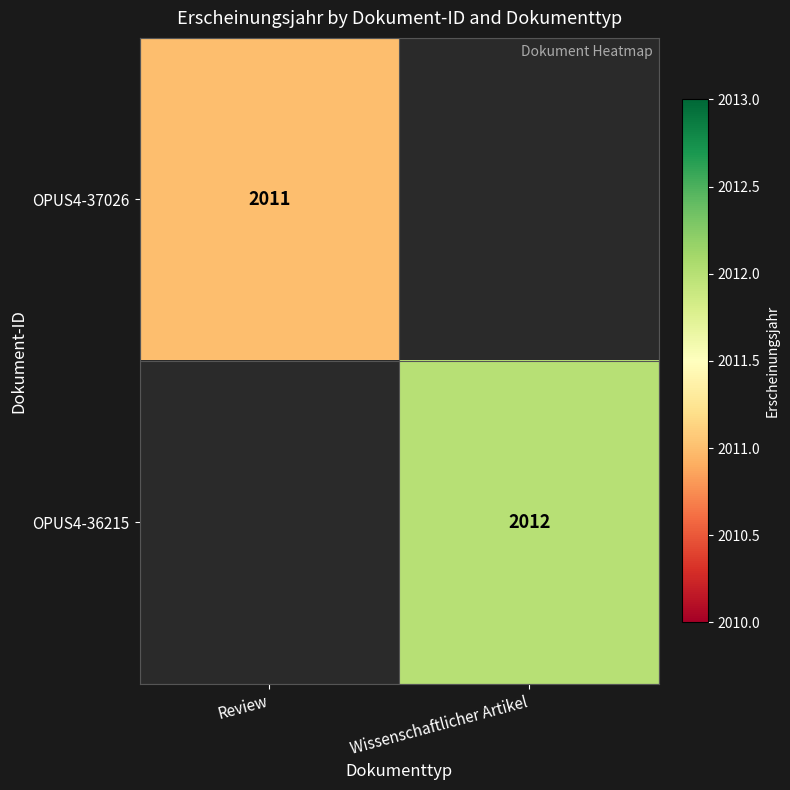

Is the value of OPUS4-37026 at Review greater than the value of OPUS4-36215 at Wissenschaftlicher Artikel?

No